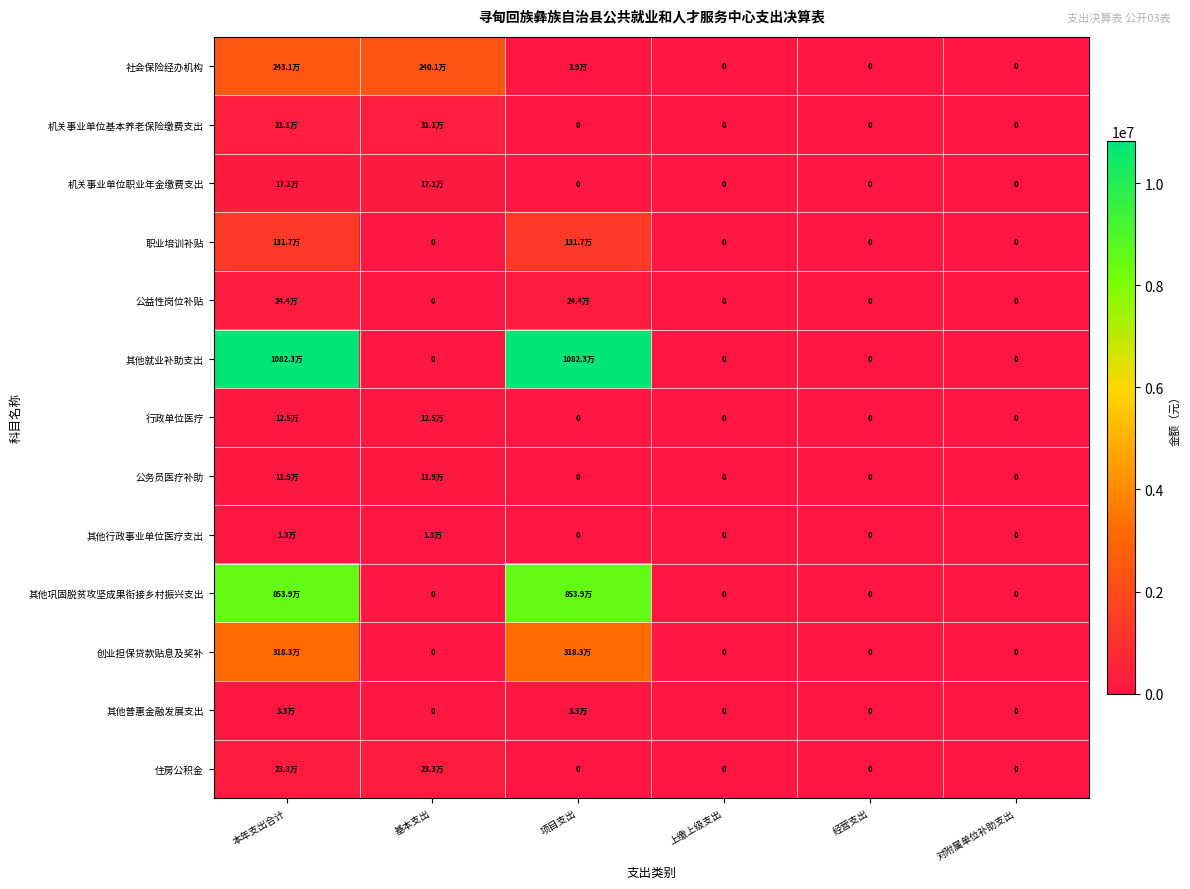

Is it true that 社会保险经办机构 equals 46728.8 at 项目支出?

False